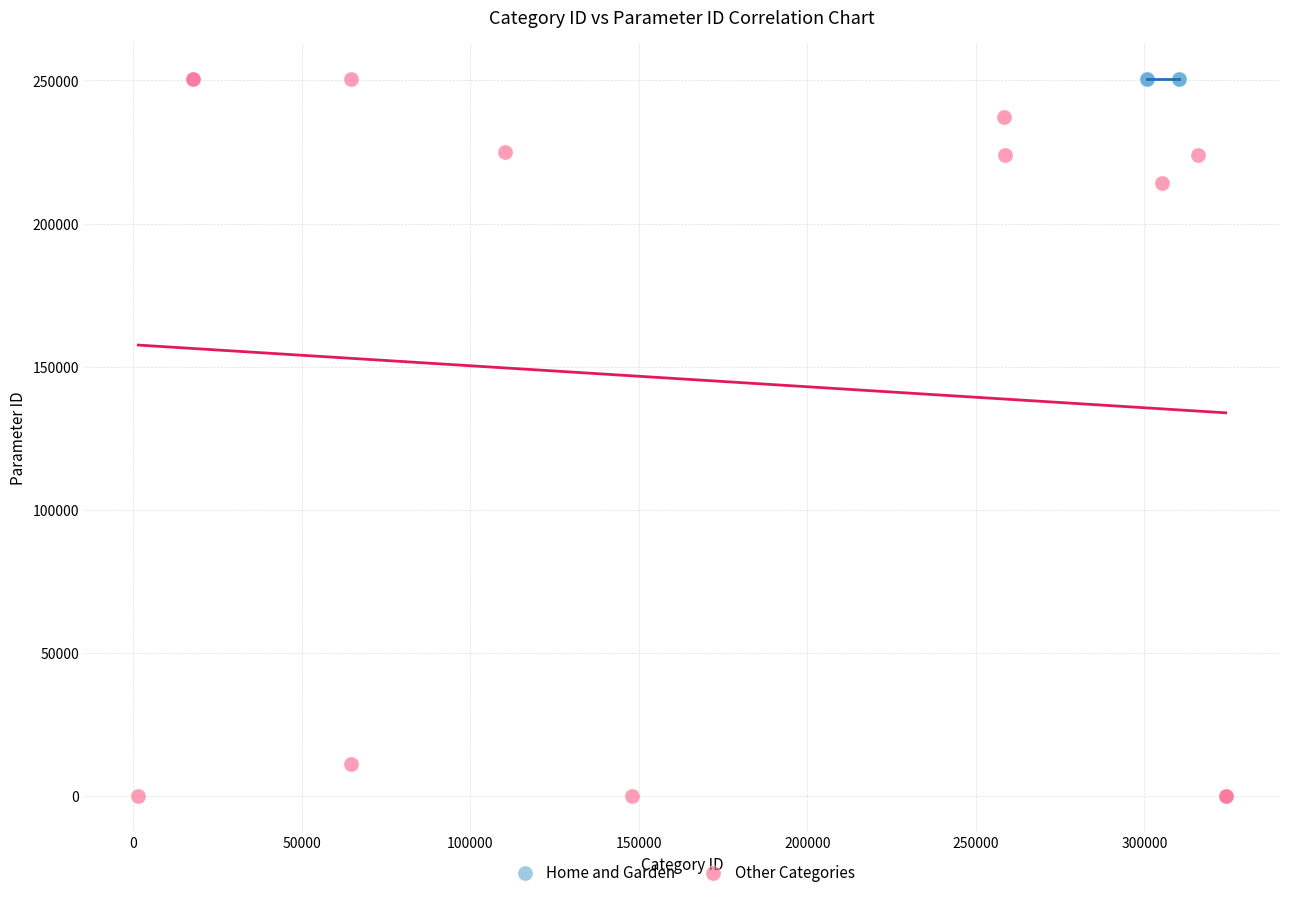

What are all the series names shown in the legend?

Home and Garden, Other Categories